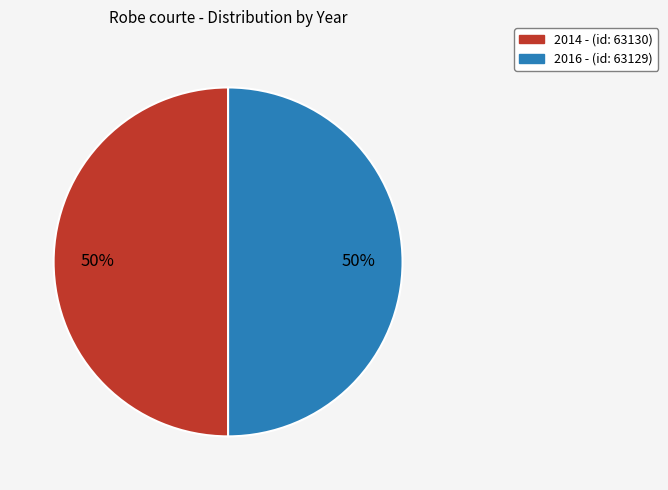

To the nearest percent, what percentage of the pie is 2016 -?

50%